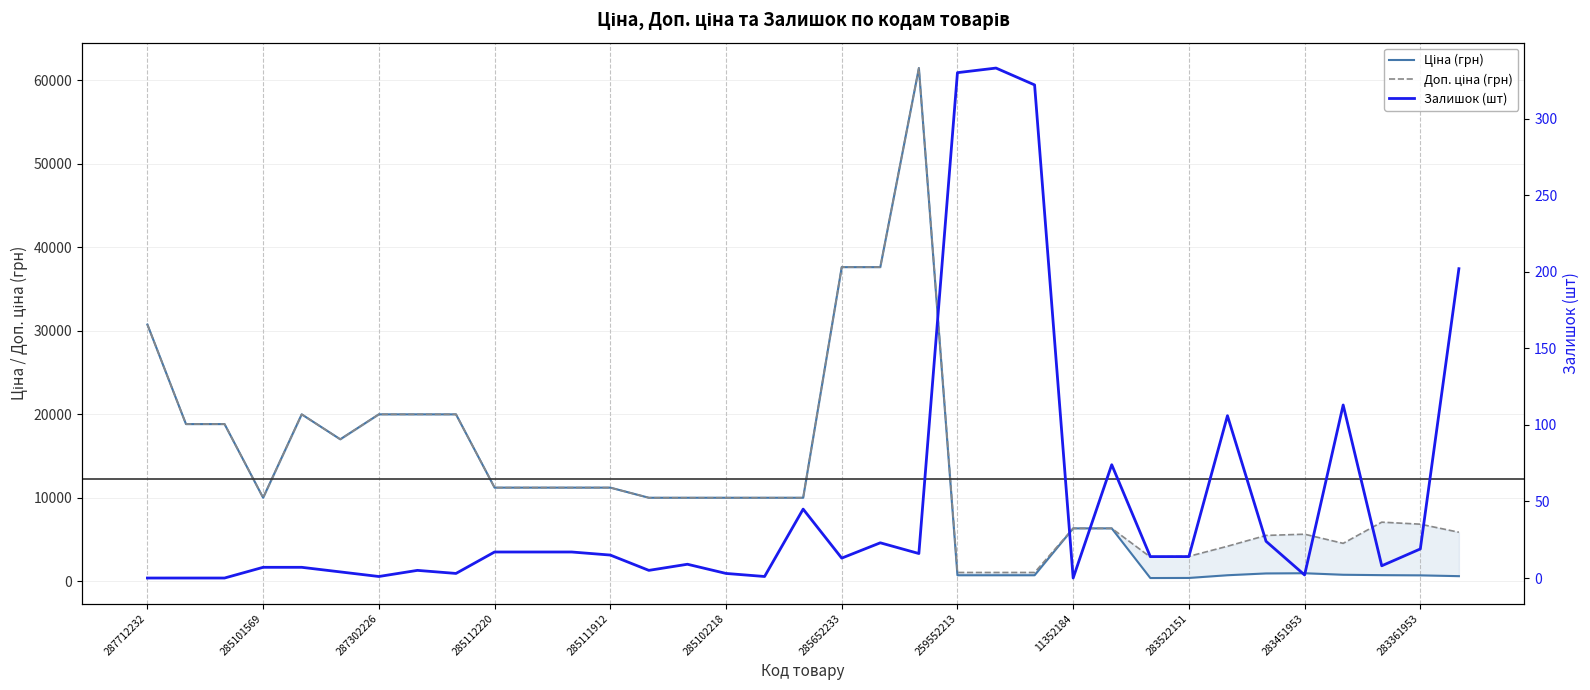

At which label does Залишок (шт) reach its minimum?

287712232